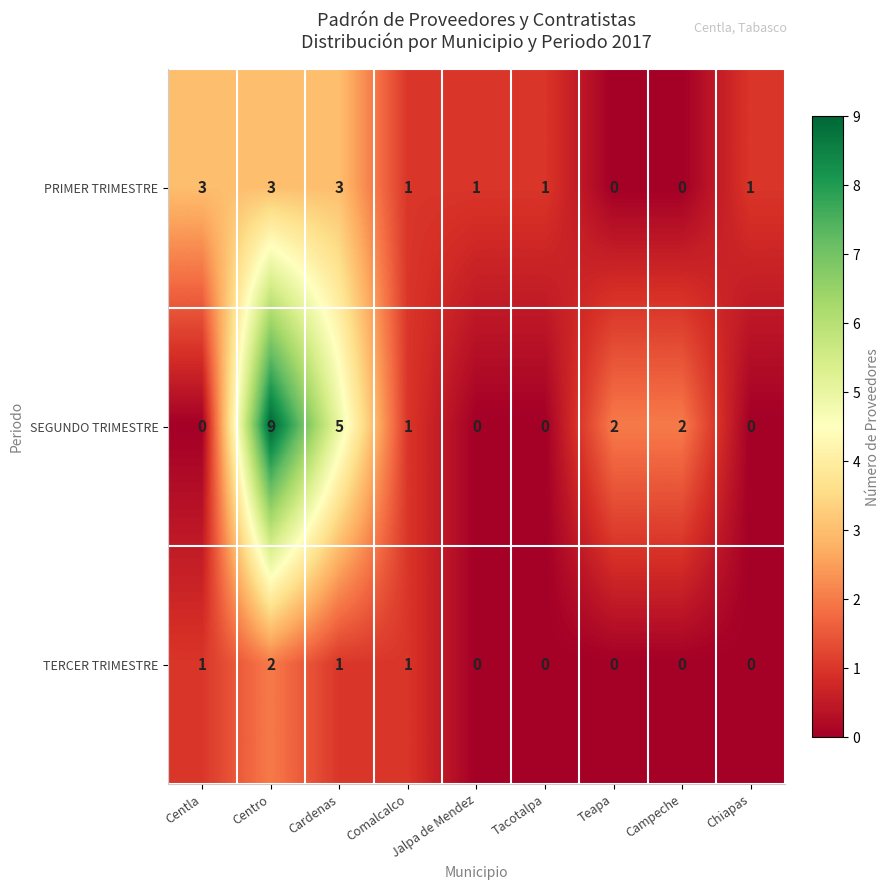

At which category is the sum across all series the highest?

Centro